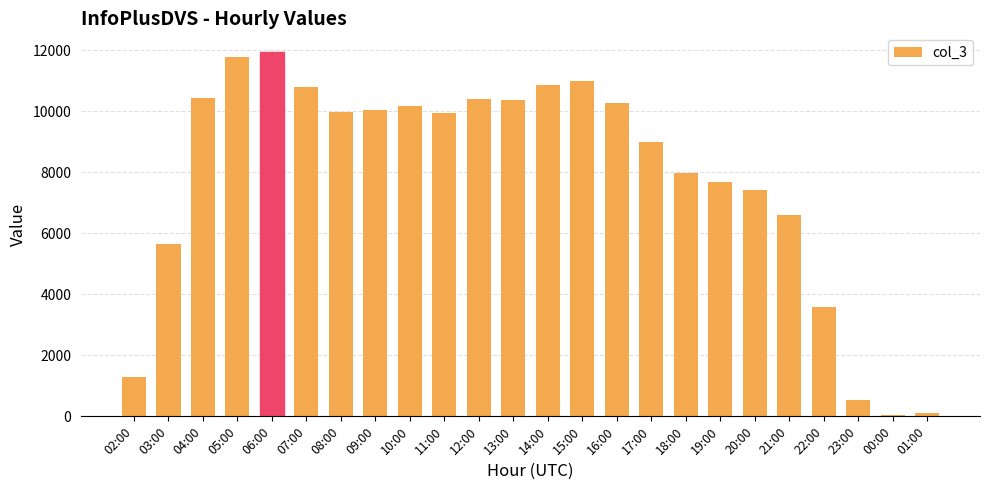

What is the label of the 1st bar from the left?

02:00